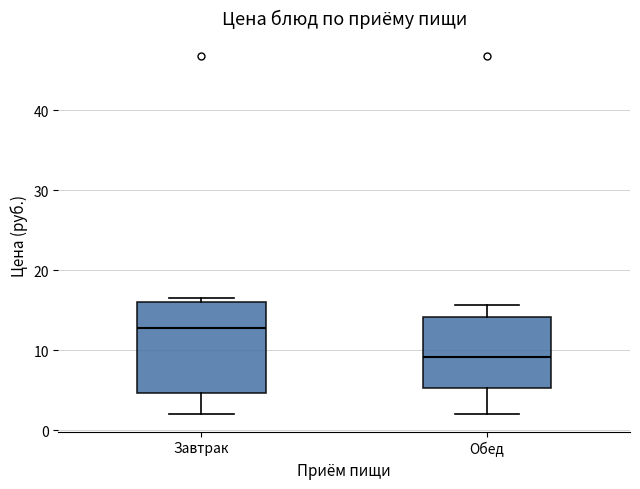

Which box is the tallest, from its lower edge to its upper edge?

Завтрак